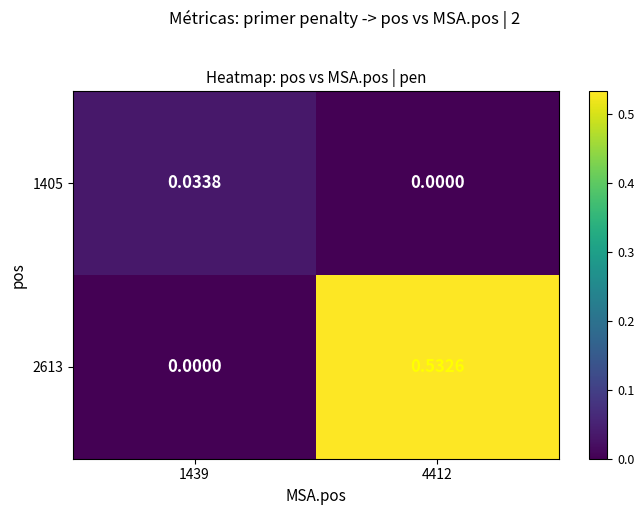

Which has a higher value, 1439 or 4412?

1439